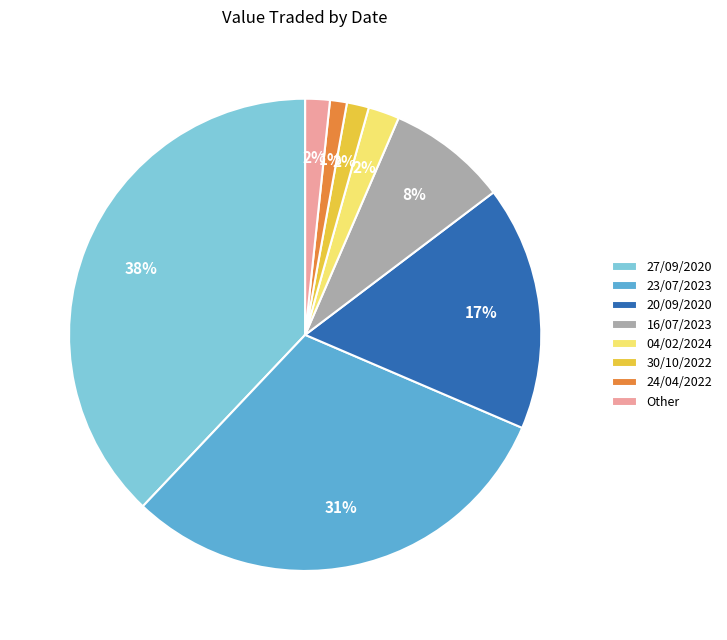

True or false: 24/04/2022 accounts for 1% of the total.

True